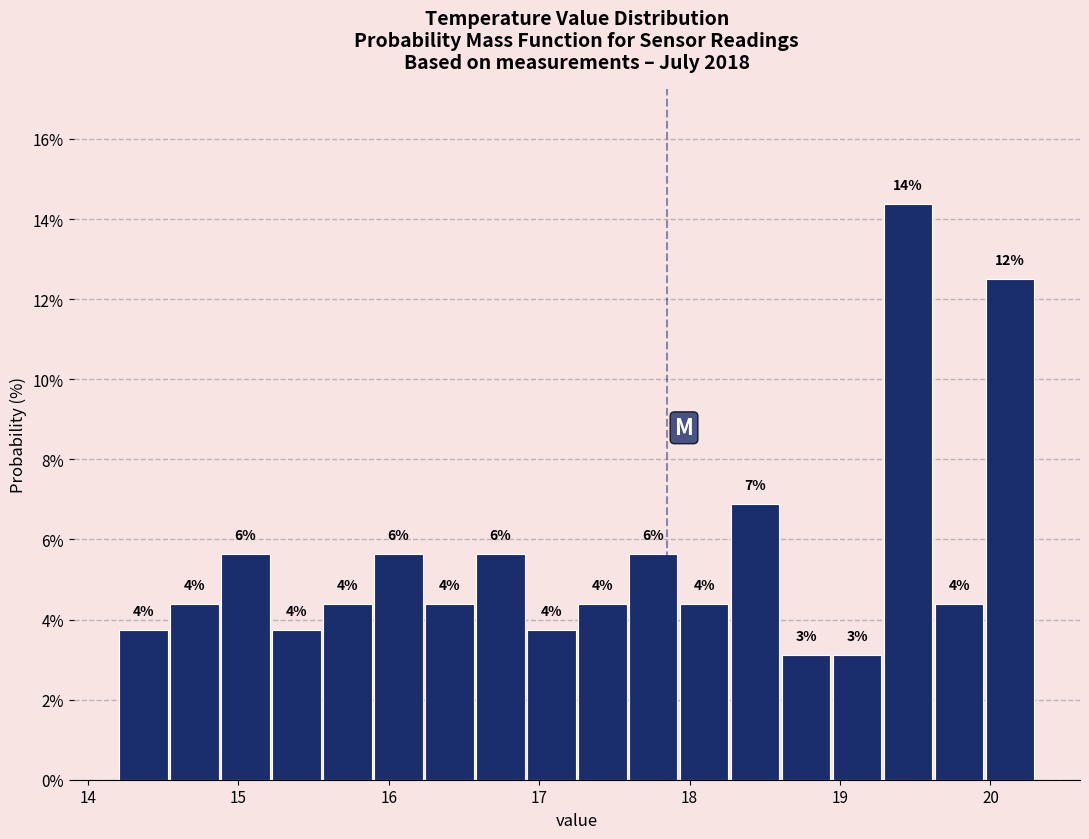

Read against the x-axis, roughly where is the centre of the tallest bar?

19.5